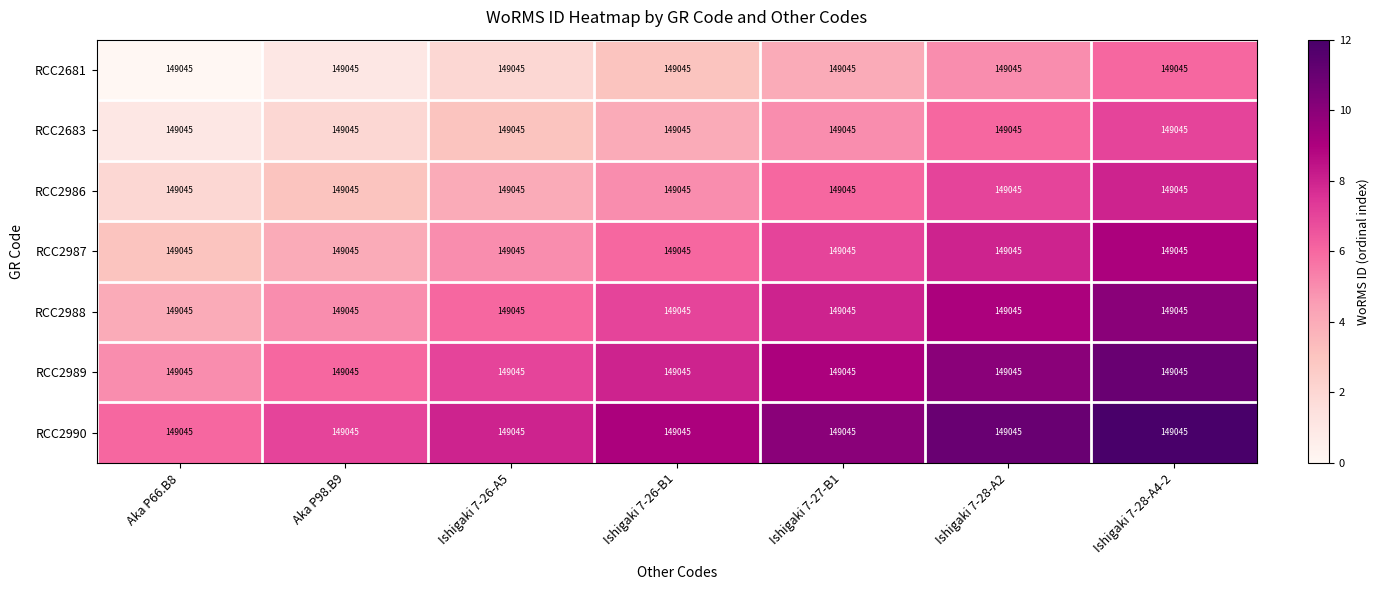

At which category is the sum across all series the highest?

Ishigaki 7-28-A4-2